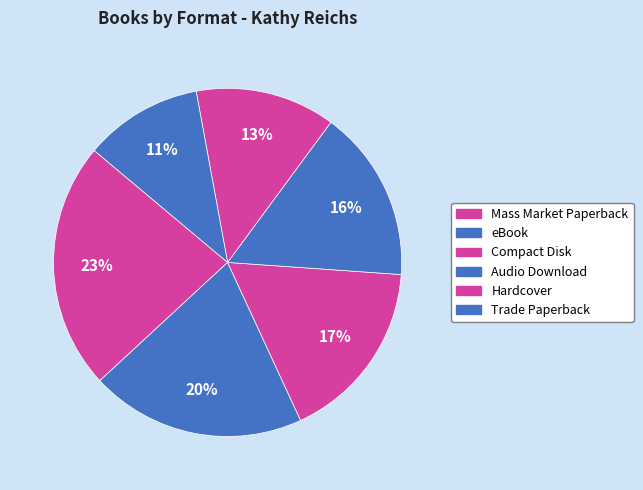

How many slices are in this pie chart?

6